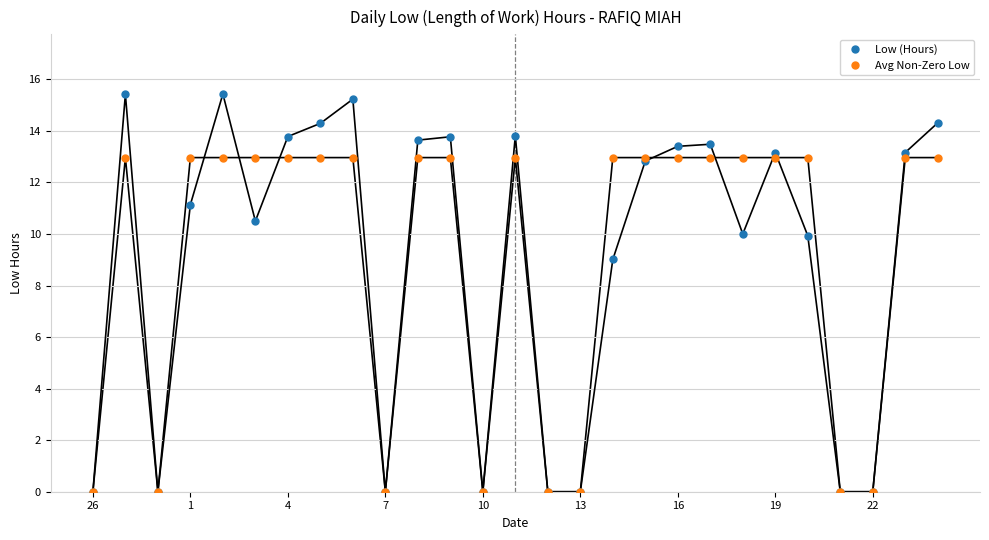

True or false: Low (Hours) has more than 2 points higher than both neighbors.

True